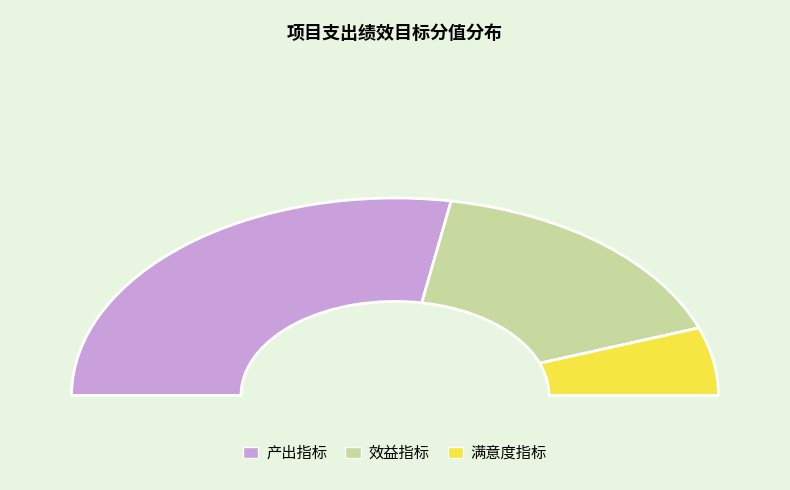

Which slice represents more than half of the pie?

产出指标